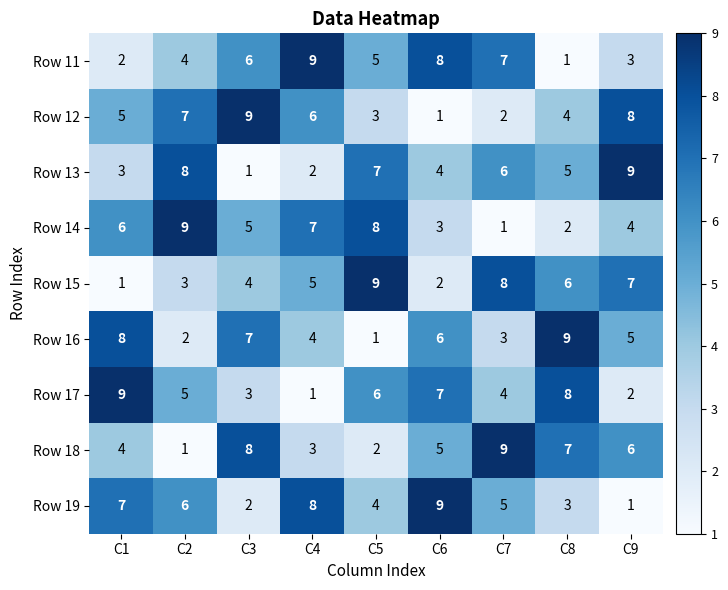

Is it true that Row 16 equals 1 at C5?

True